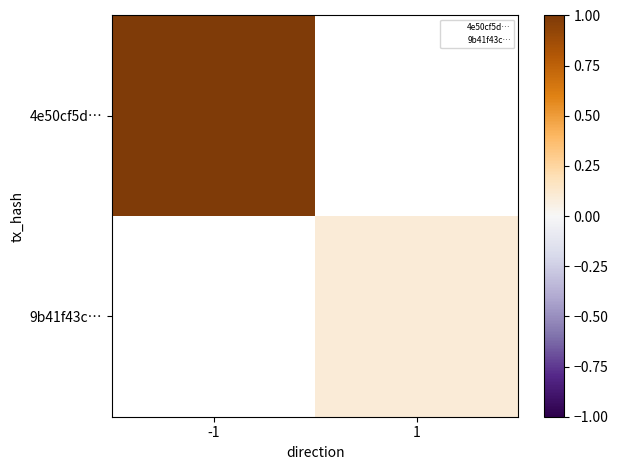

Between 1 and -1, which is larger?

-1